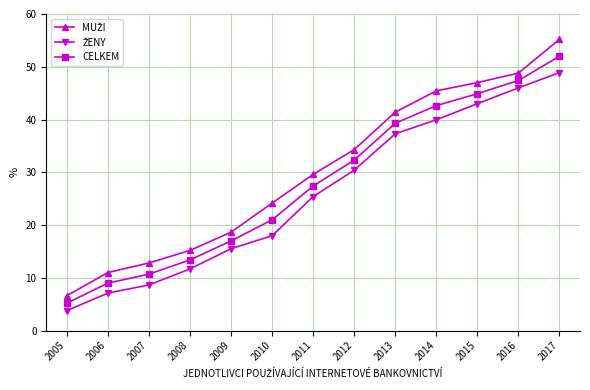

What is the approximate value of CELKEM at 2015?

44.9